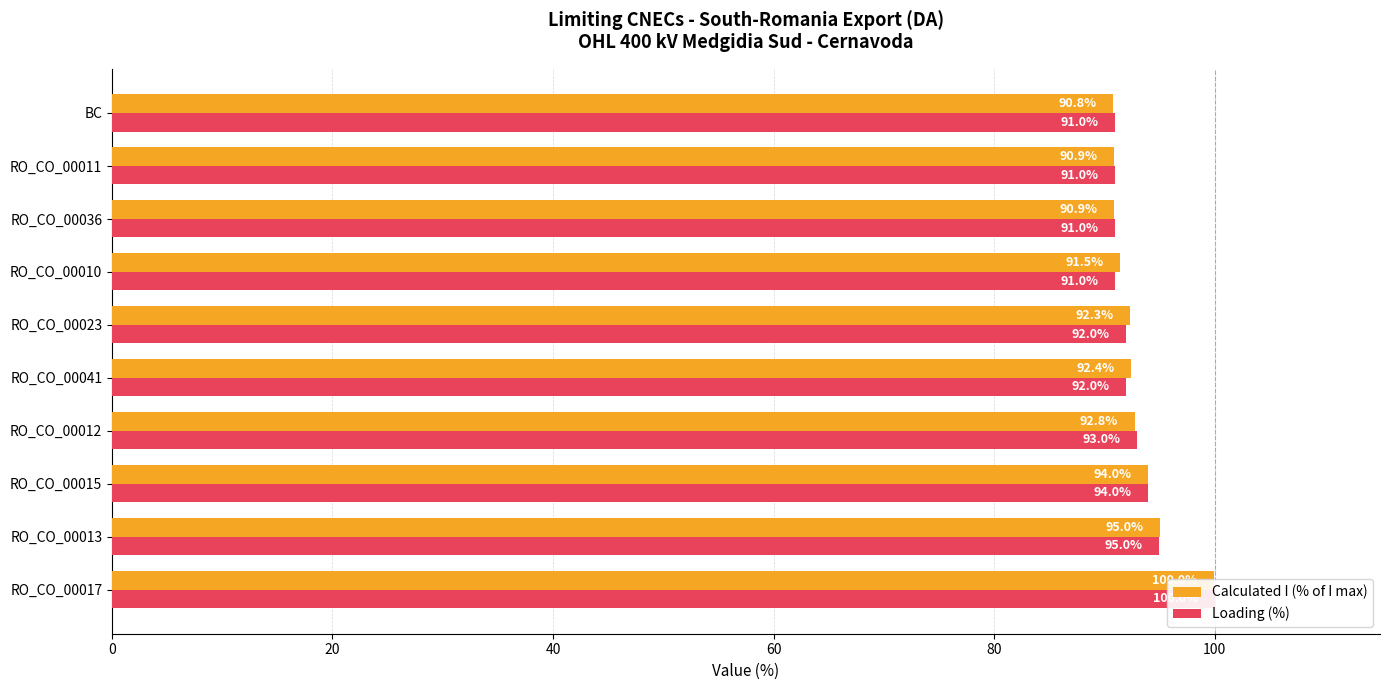

What are all the series names shown in the legend?

Calculated I (% of I max), Loading (%)